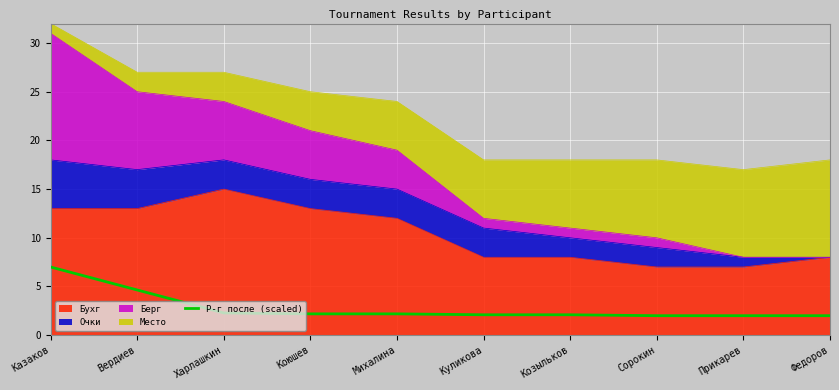

What is the difference between the maximum and minimum values?

5.0